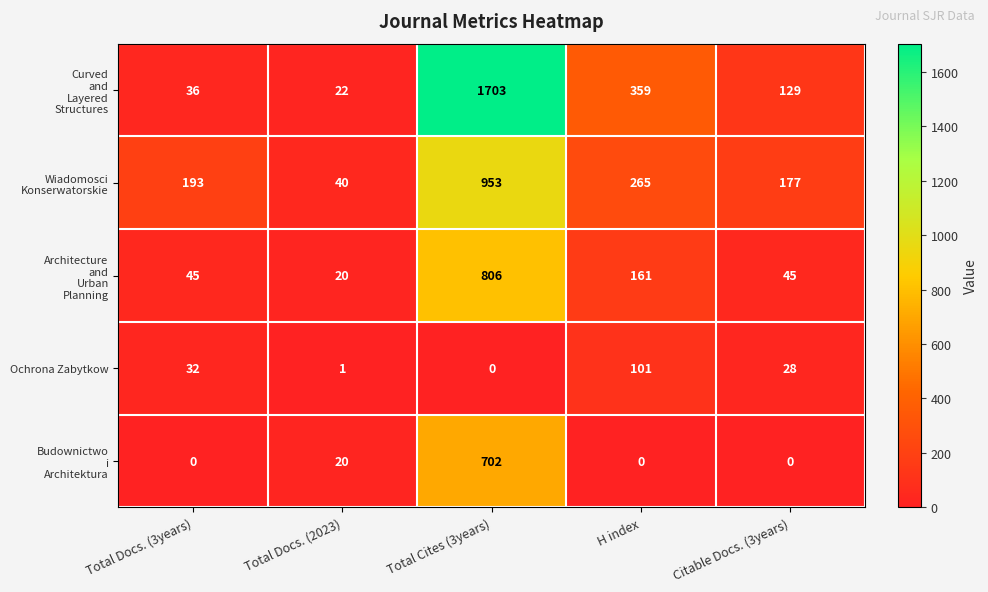

At which label does Ochrona Zabytkow first exceed 28?

Total Docs. (3years)